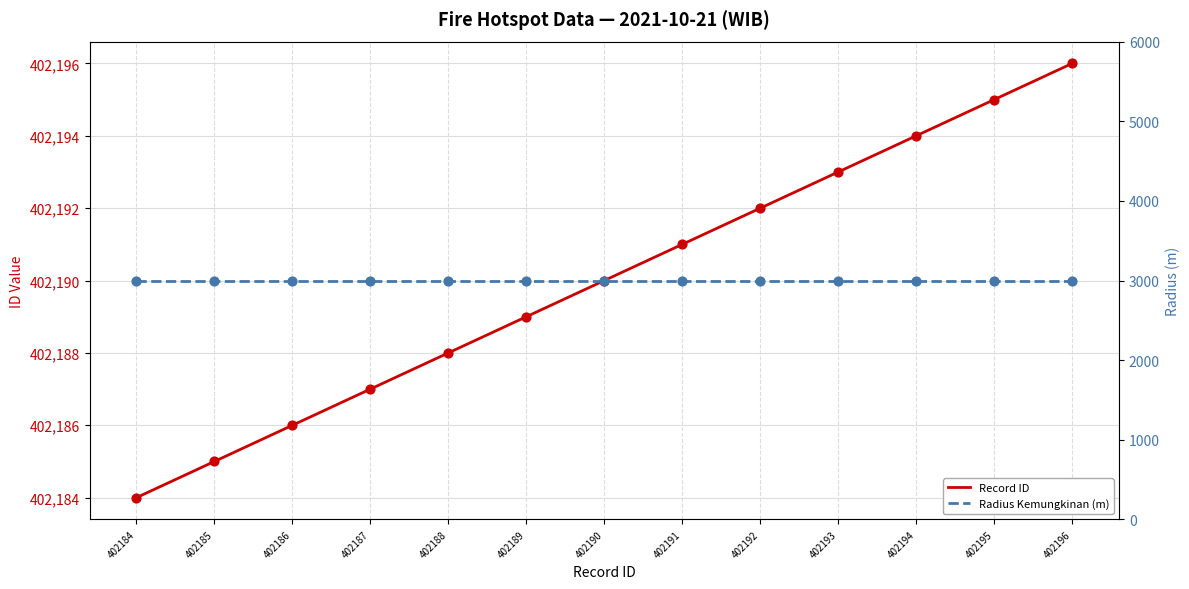

Which series reaches the minimum Y coordinate?

Radius Kemungkinan (m)